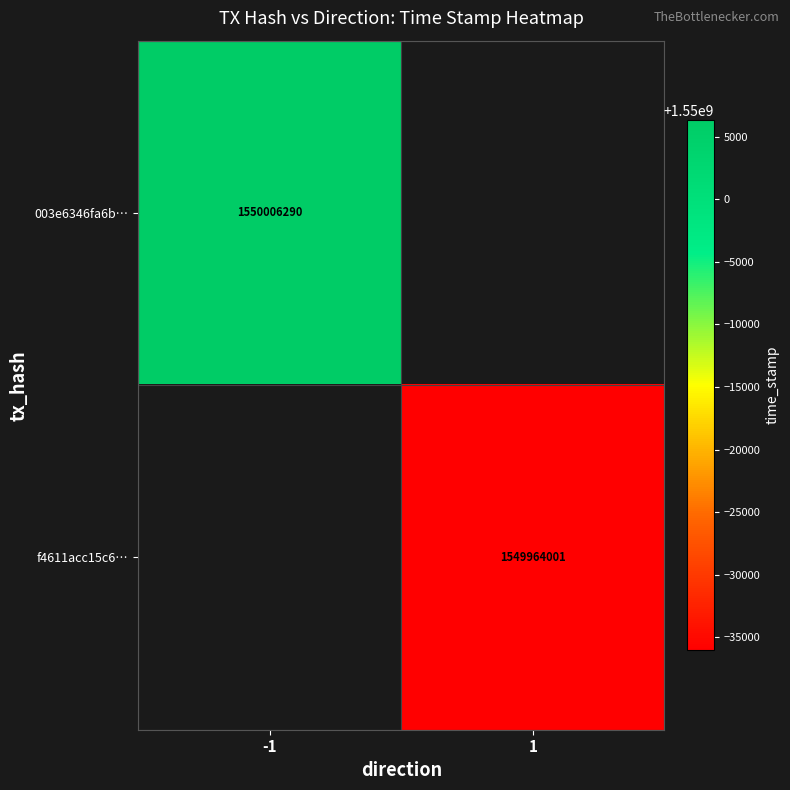

Is it true that f4611acc15c6… equals 2384875345 at 1?

False